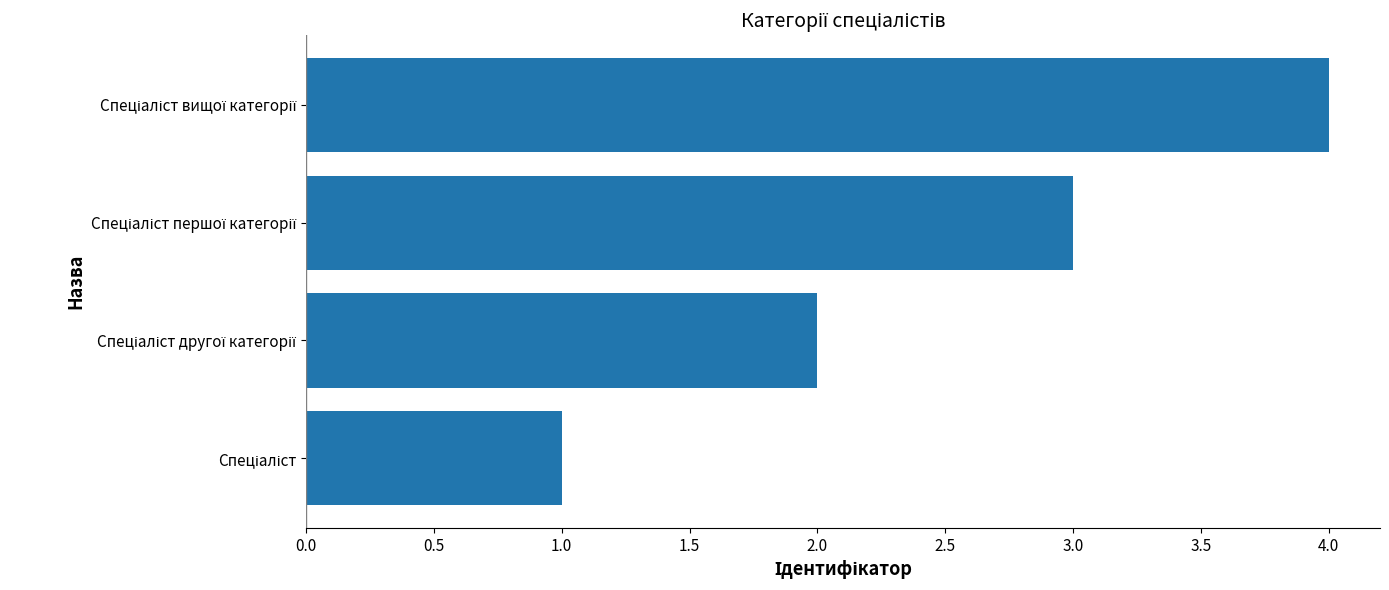

What is the difference between the maximum and minimum values?

3